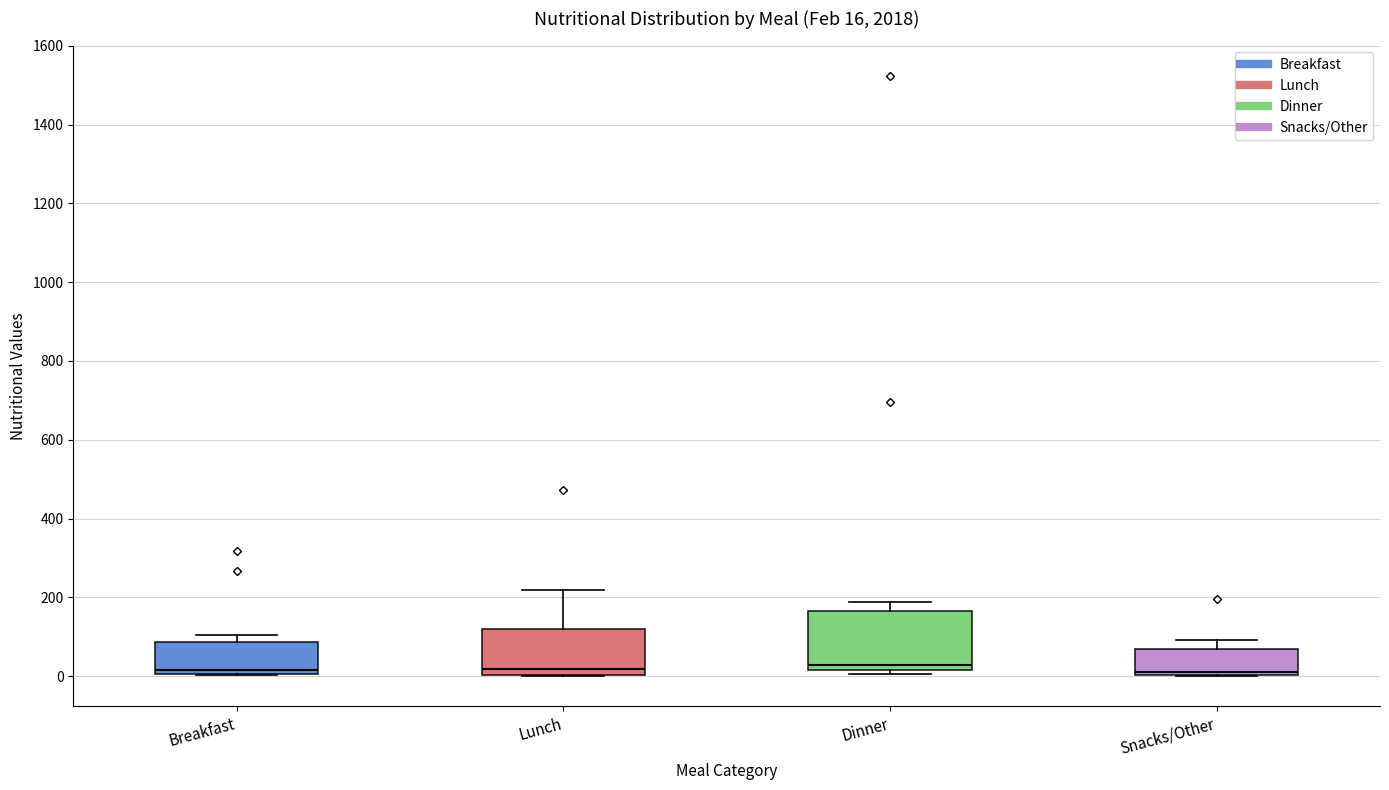

Comparing the boxes themselves (not the whiskers), which one is the tallest?

Dinner